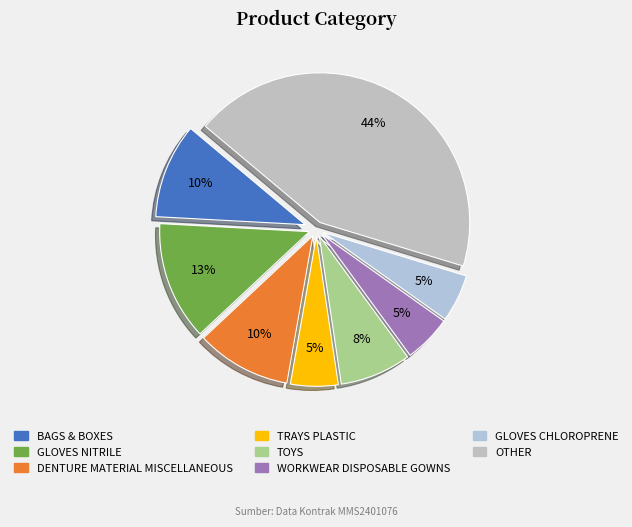

How many segments does this pie chart have?

8